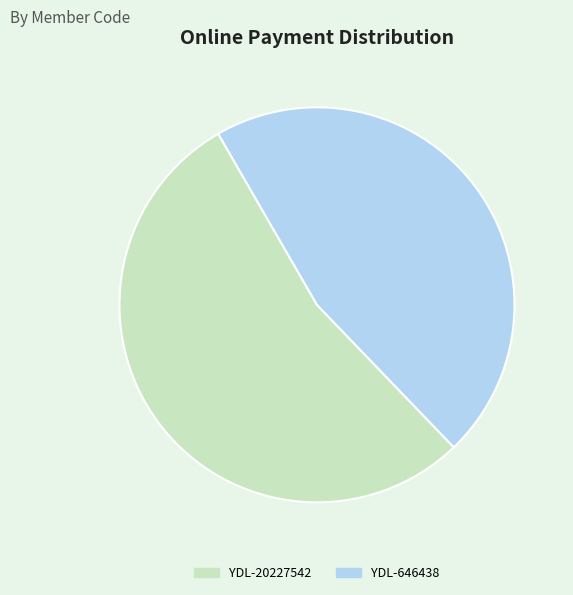

Is the sum of YDL-646438 and YDL-20227542 greater than half?

Yes